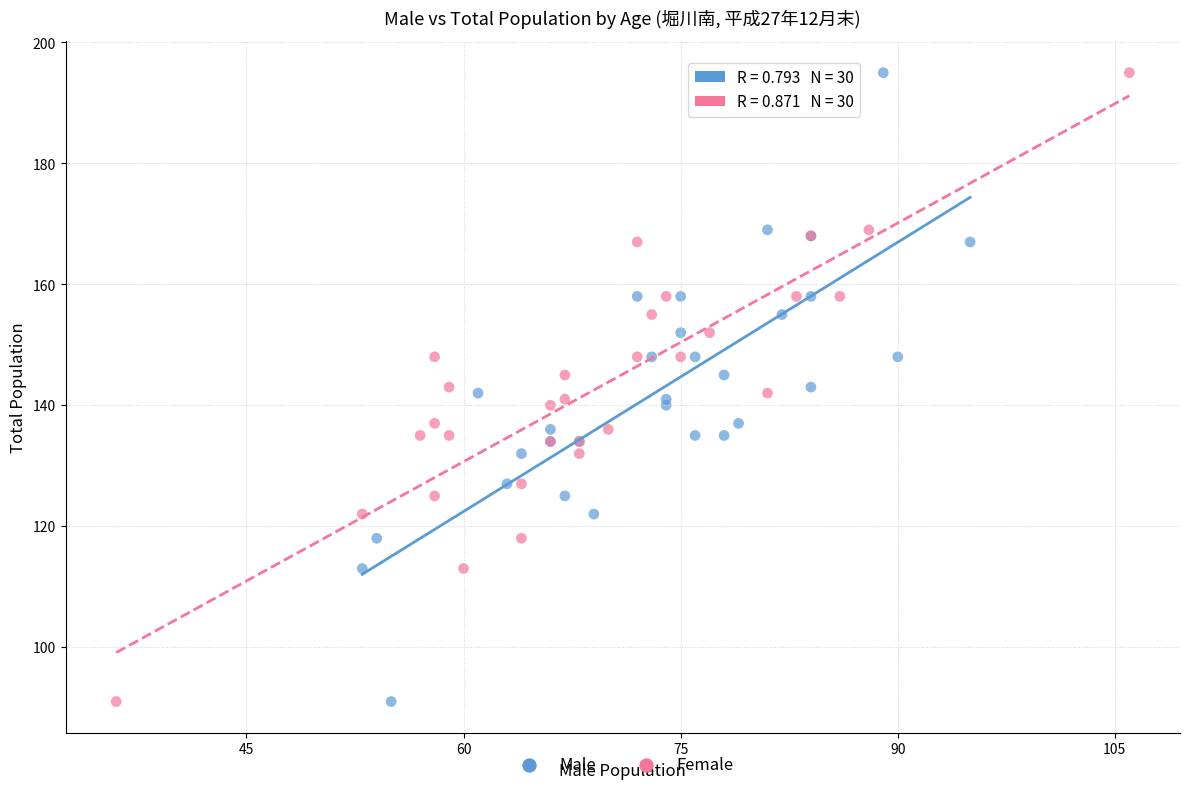

What are all the series names shown in the legend?

Male, Female